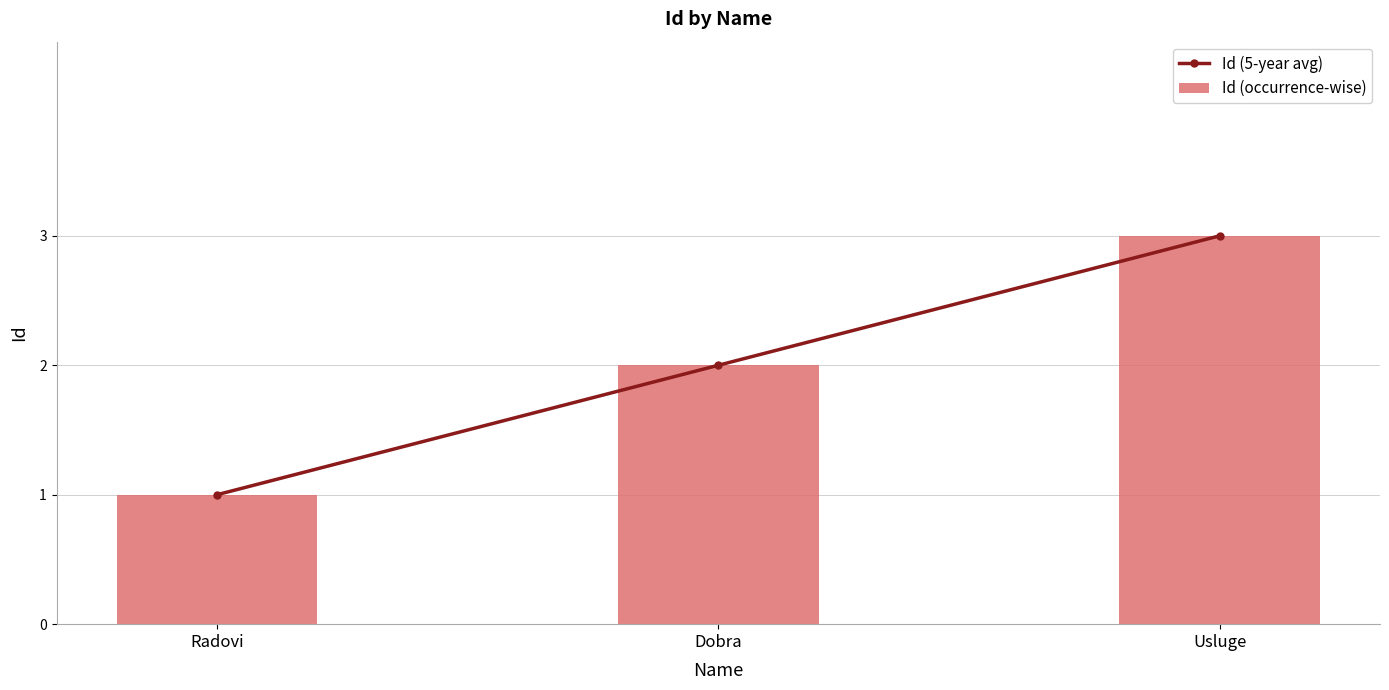

At which label does Id (5-year avg) reach its peak?

Usluge